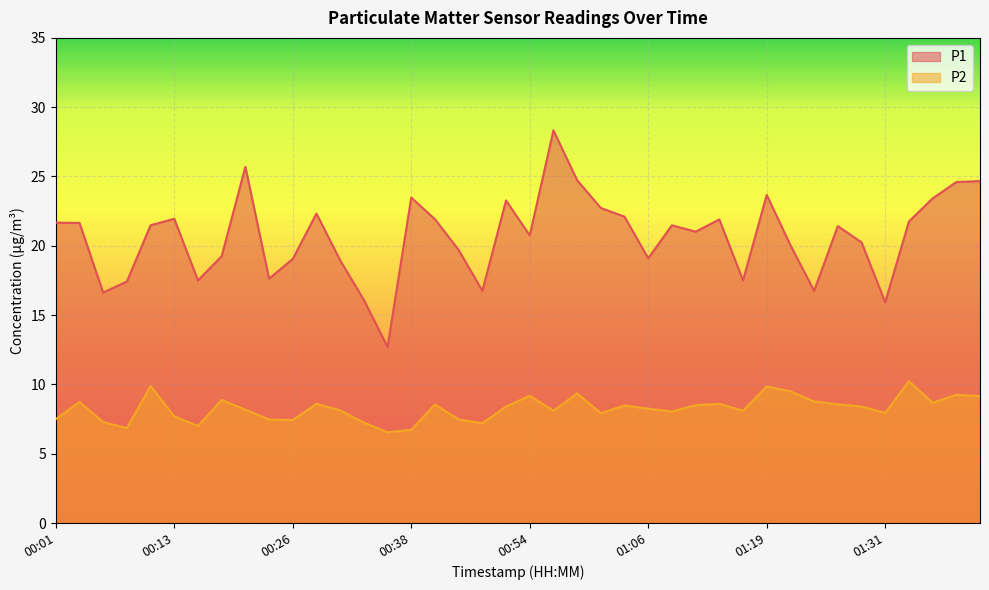

What are all the series names shown in the legend?

P1, P2